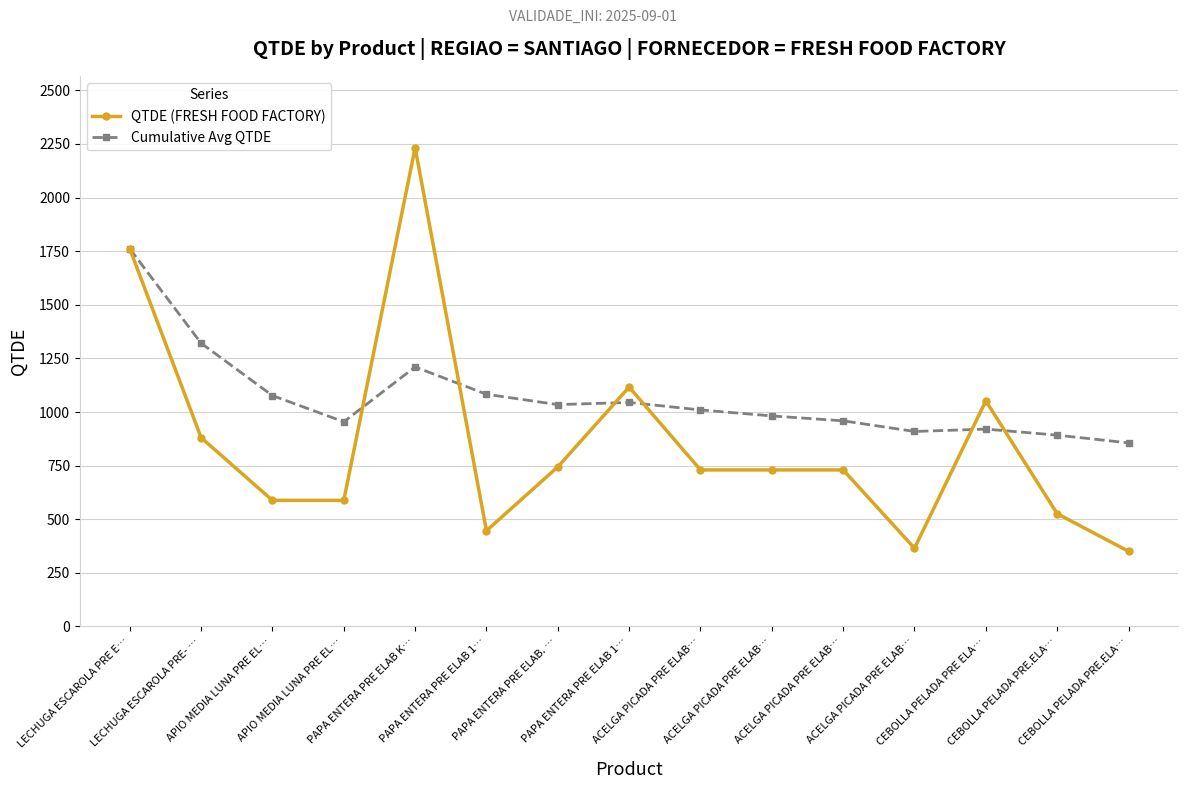

Count the number of categories in the chart.

15